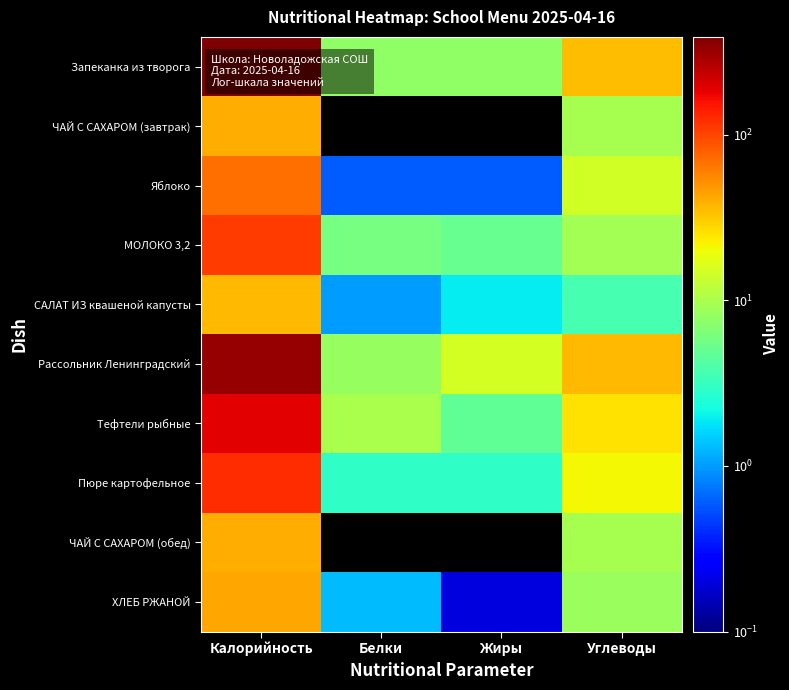

At which label does Пюре картофельное first exceed 21?

Калорийность